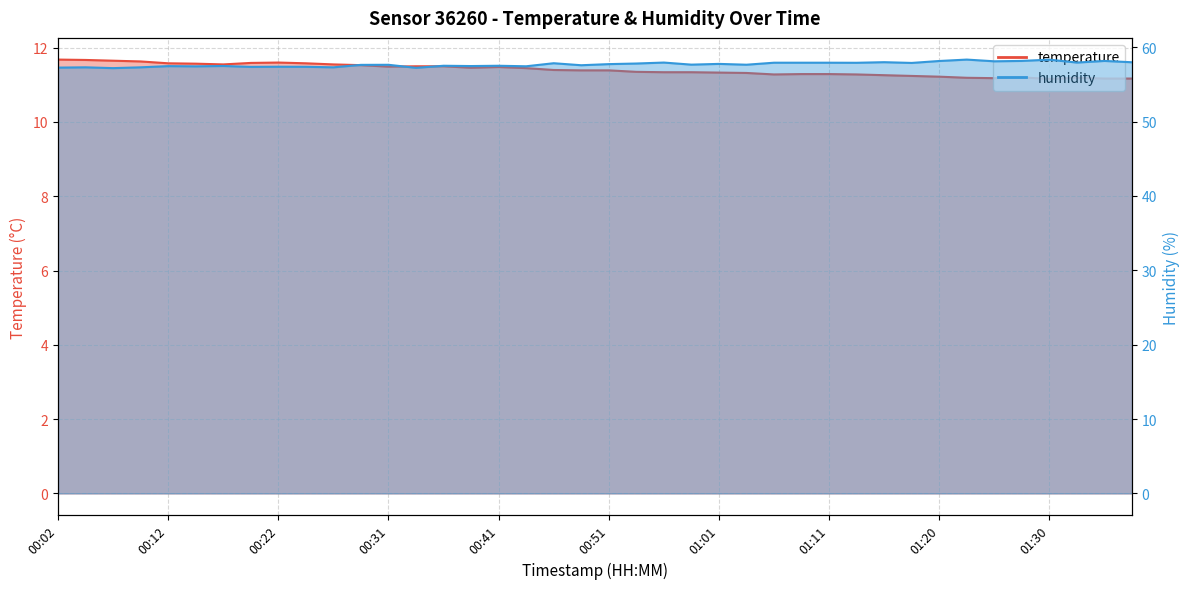

Is it true that temperature equals 11.4 at 00:51?

True